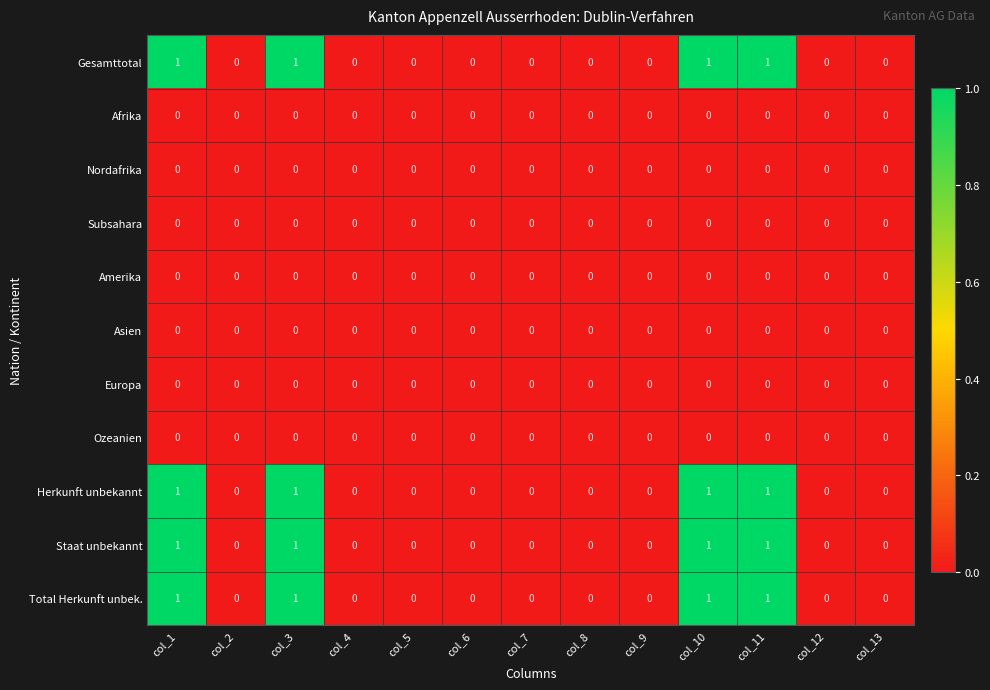

What is the sum of all Herkunft unbekannt values?

4